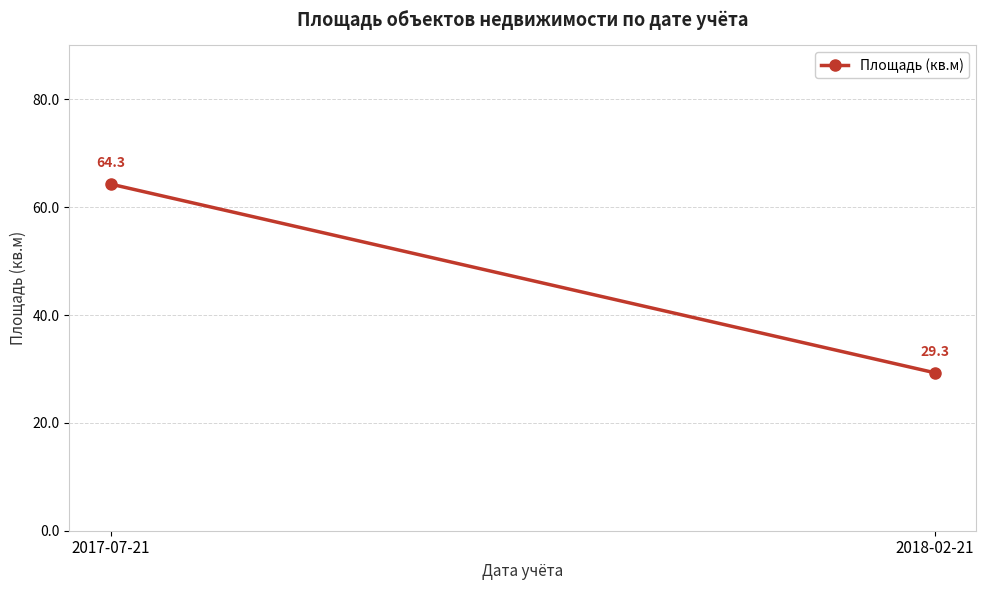

What is the change in value from 2017-07-21 to 2018-02-21?

-35.0